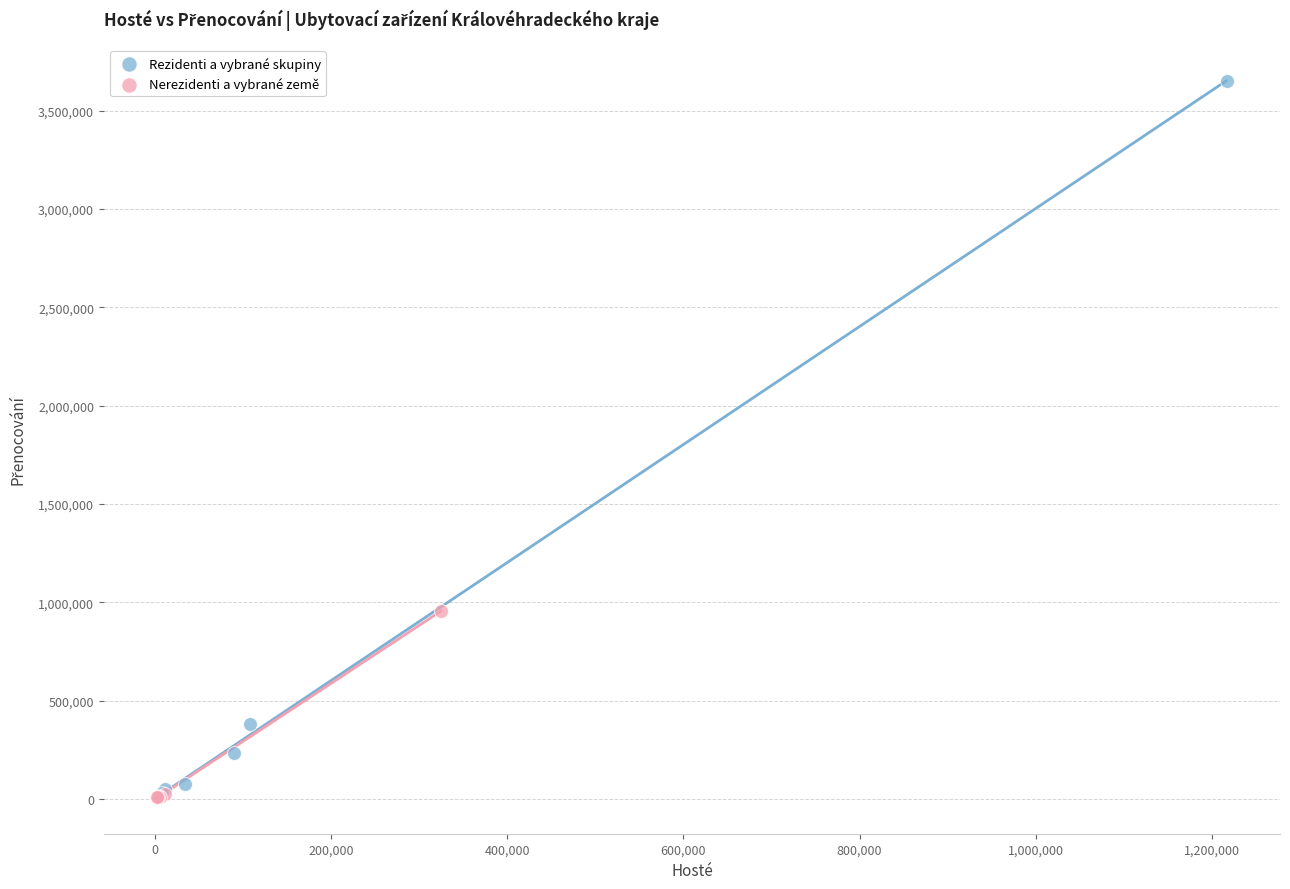

Which series reaches the maximum Y coordinate?

Rezidenti a vybrané skupiny